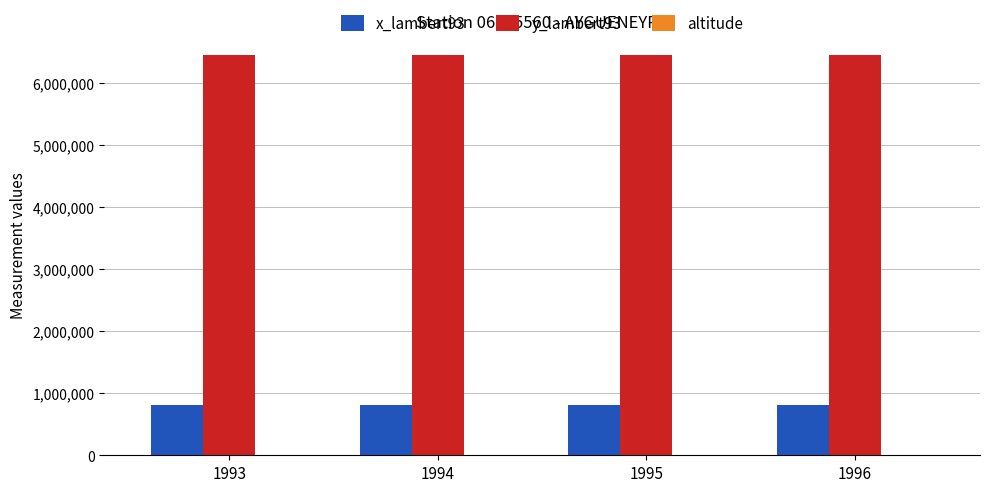

The value of x_lambert93 at 1996 is 262536. True or false?

False